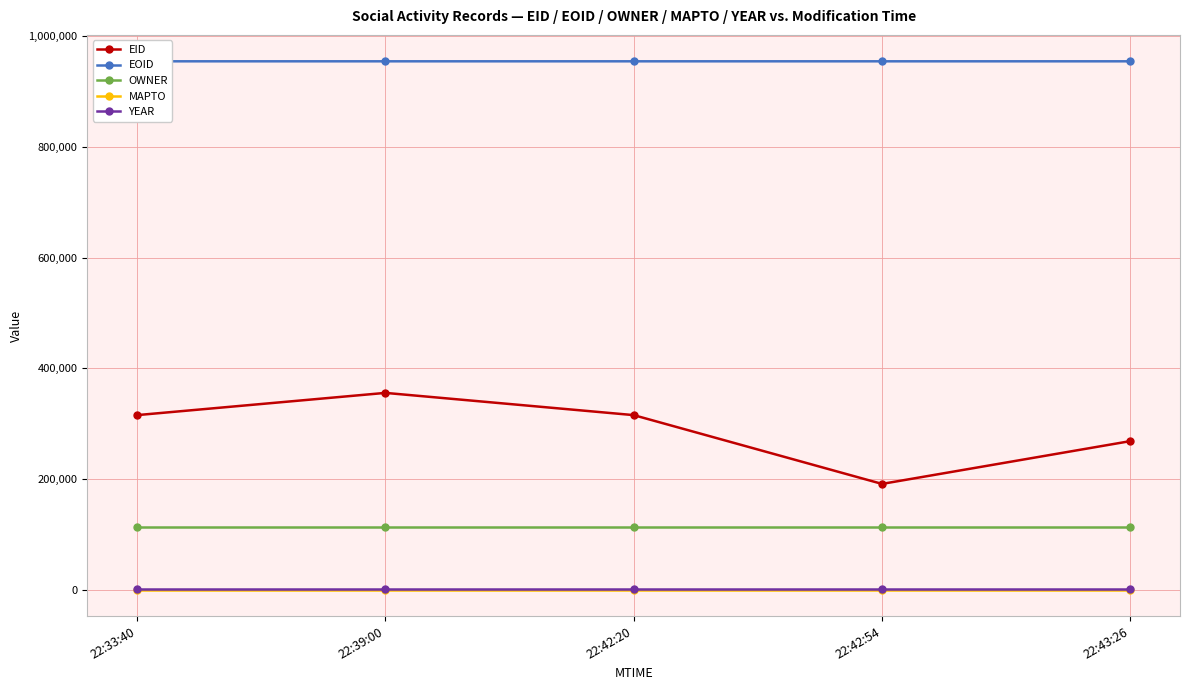

Which series changed the most between 22:39:00 and 22:42:54?

EID